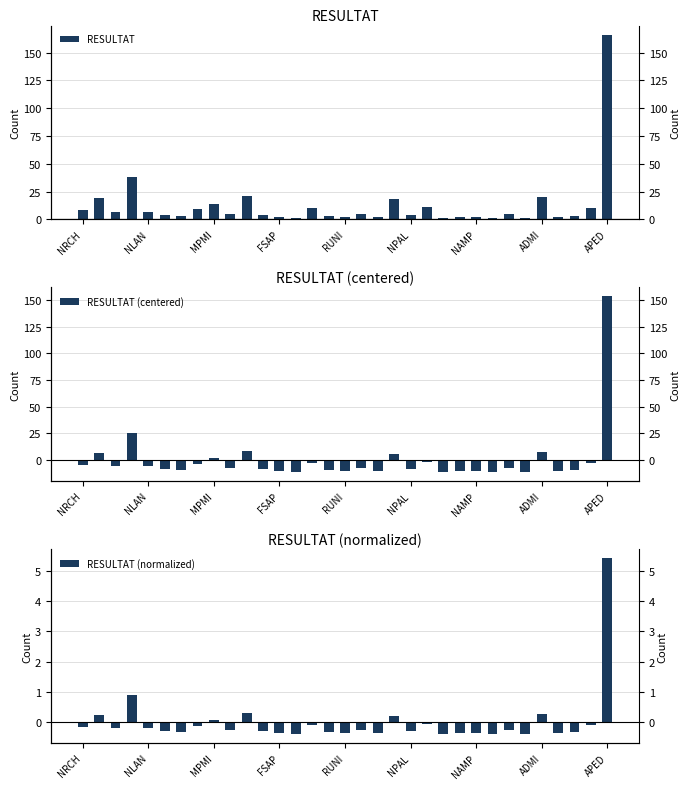

What is the greatest value displayed?

166.0